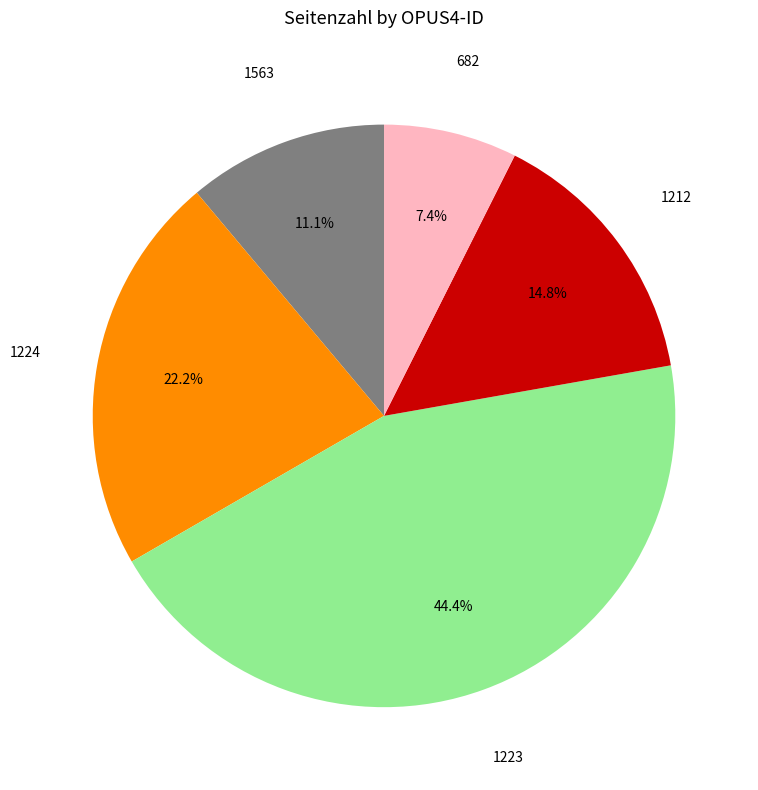

Is there any slice that represents more than half of the pie?

No